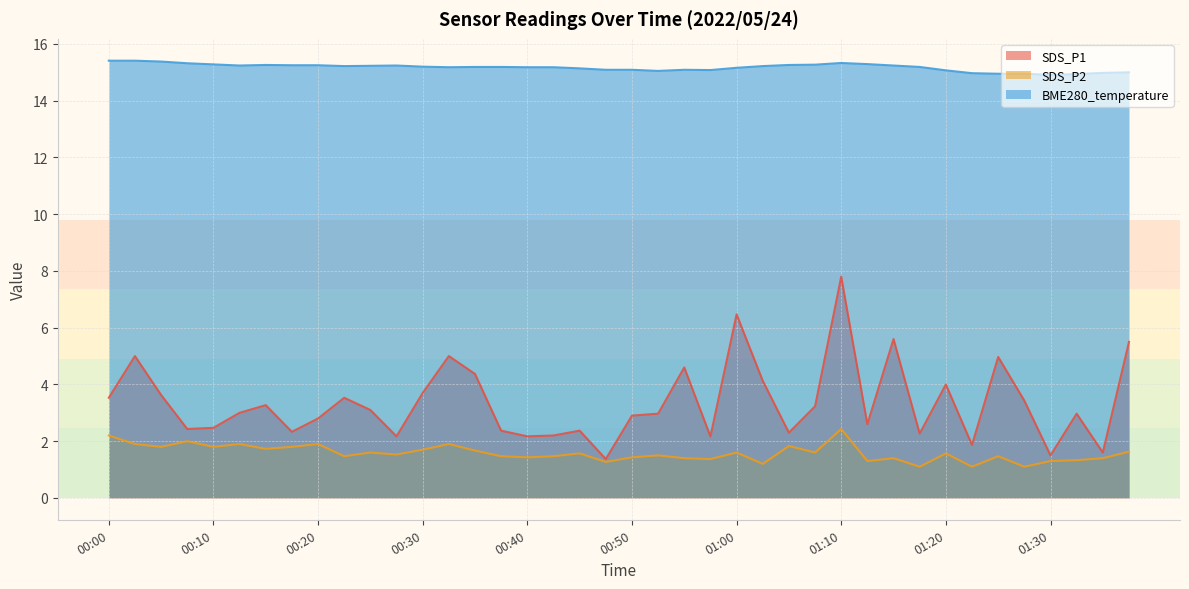

What position from the left is 01:15?

31